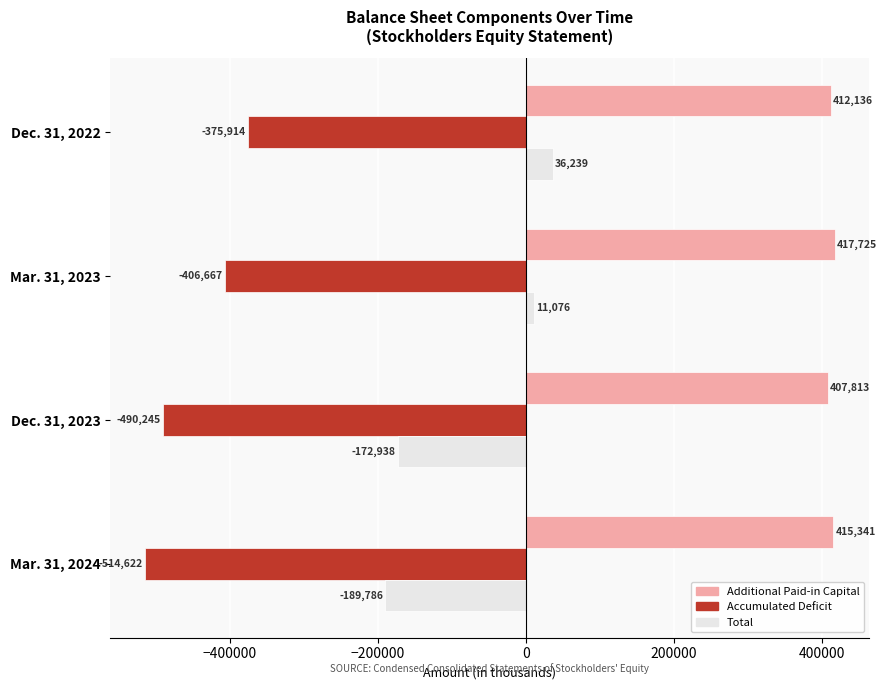

What is the difference between the maximum and second lowest values in the Additional Paid-in Capital series?

5589